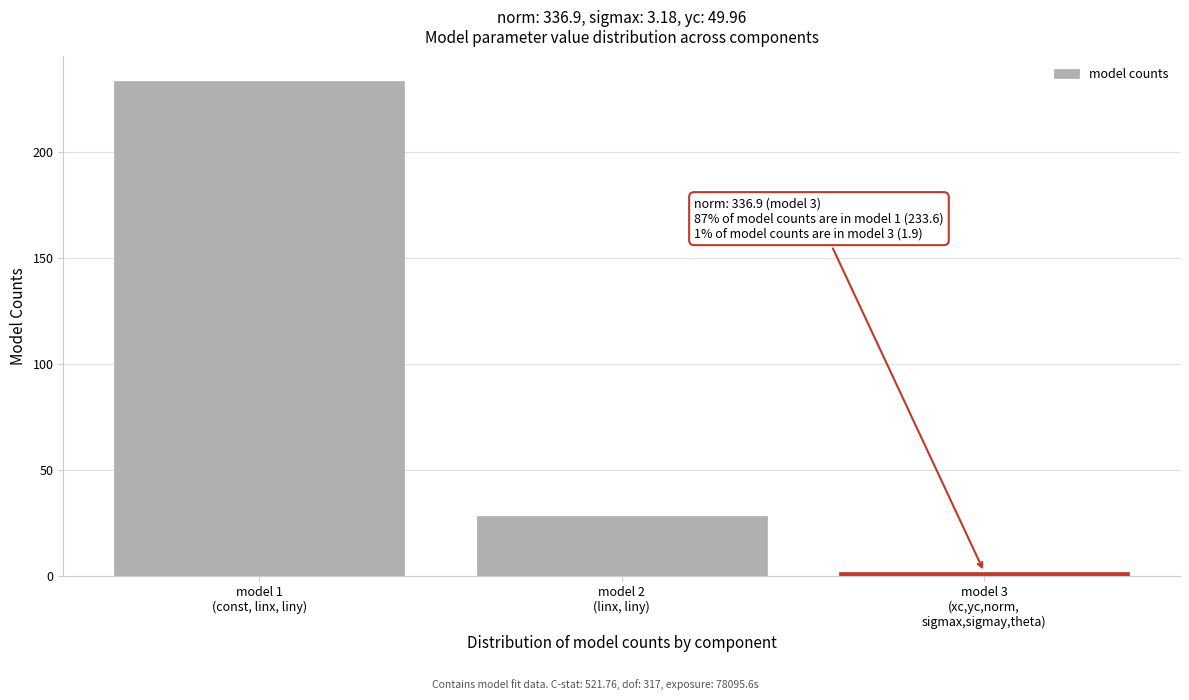

Reading left to right, transcribe all the data shown in this chart.

233.6	28.3	1.9